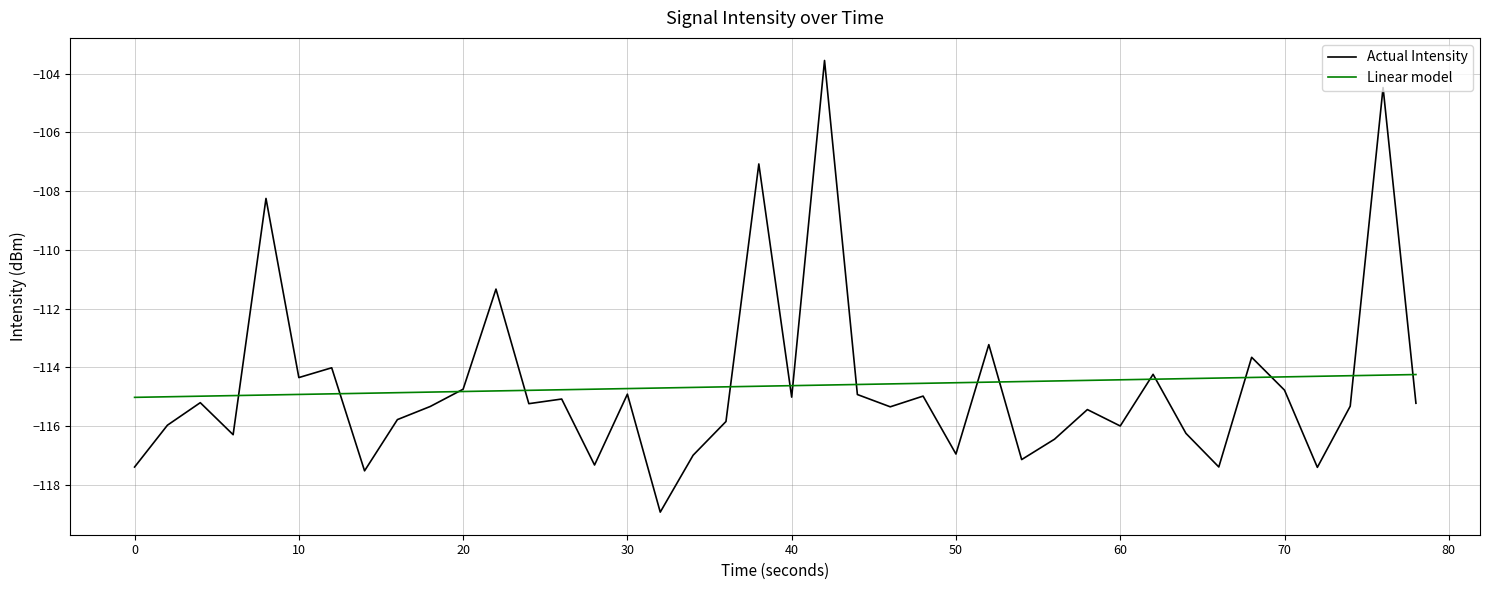

Which series has the widest spread of values?

Actual Intensity